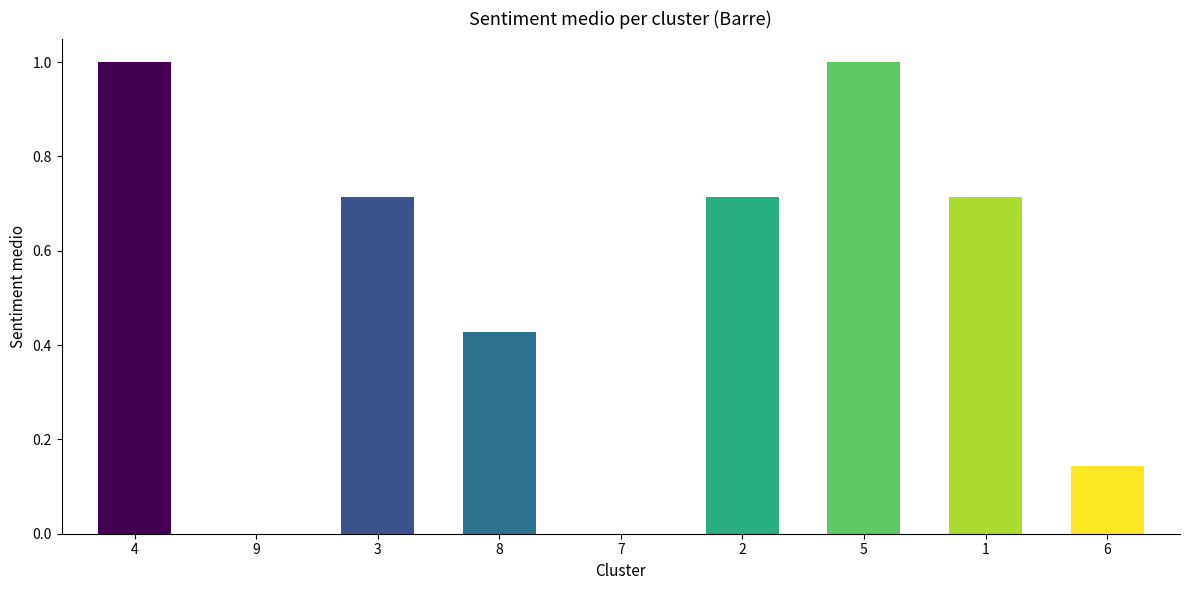

What is the maximum value shown in the chart?

1.0